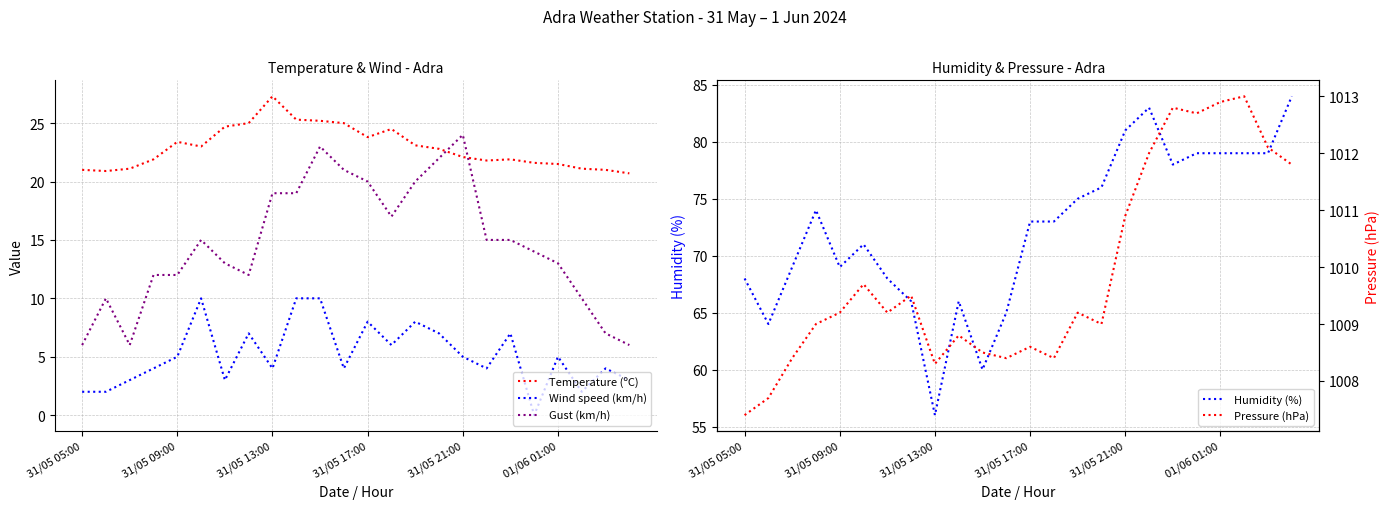

True or false: Humidity (%) and Temperature (ºC) cross at least once.

False